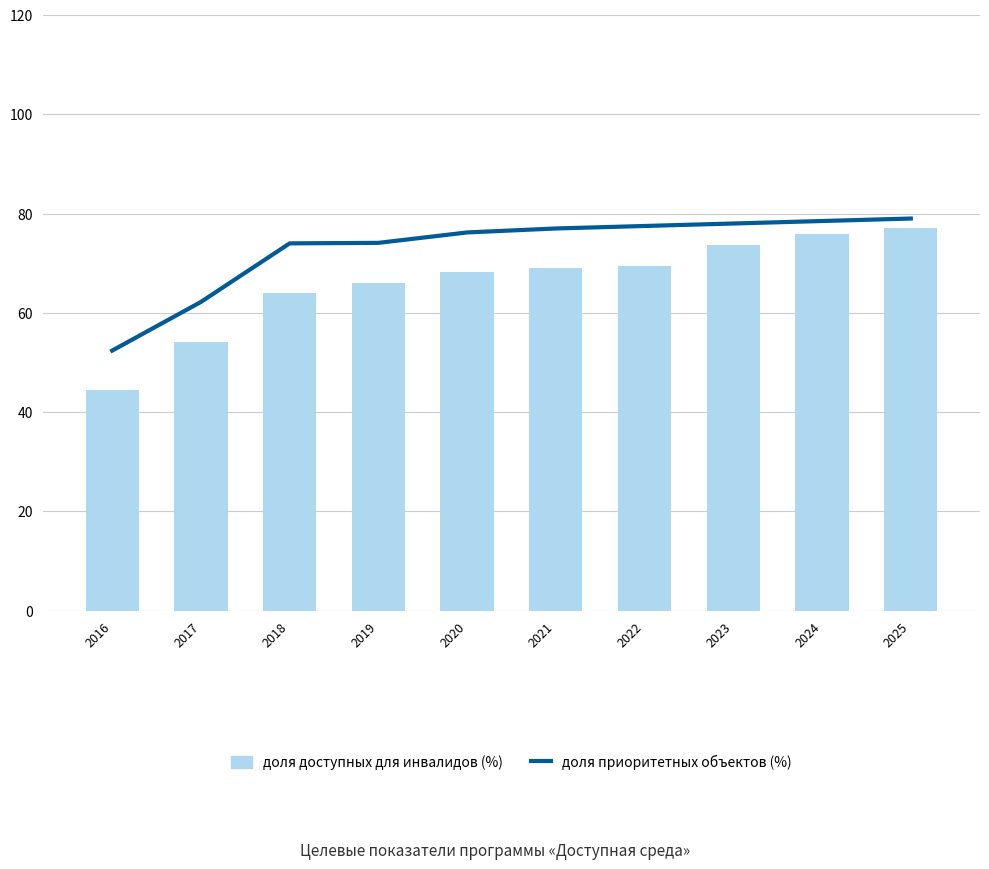

What is the difference between the maximum and minimum values in the доля приоритетных объектов (%) series?

26.6